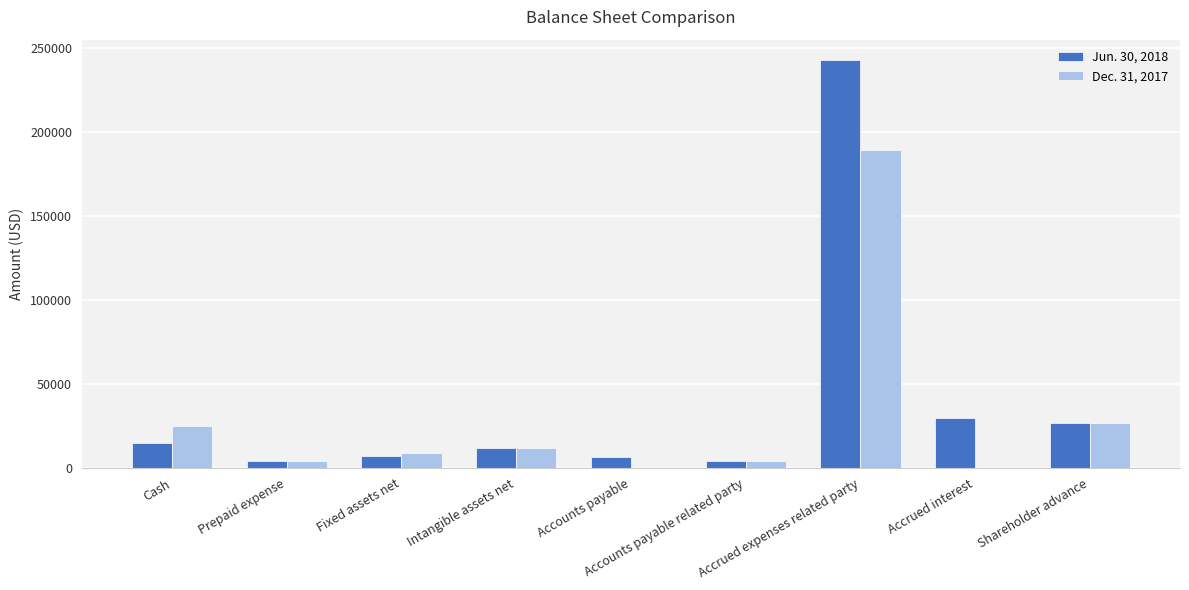

Is the value of Dec. 31, 2017 at Accounts payable related party greater than the value of Jun. 30, 2018 at Cash?

No